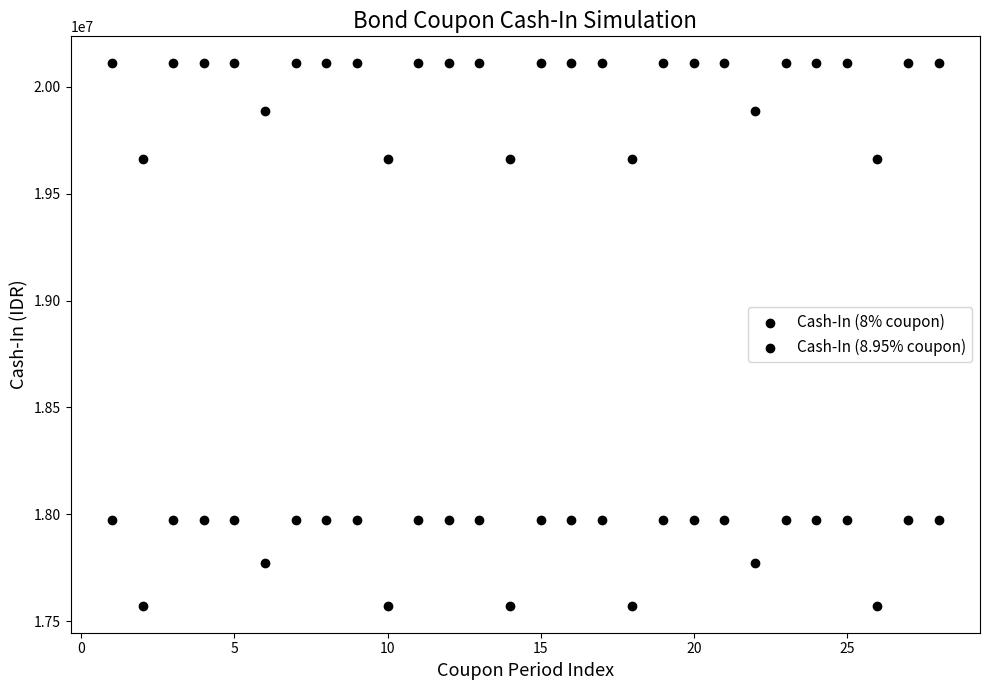

How many data points are displayed?

56